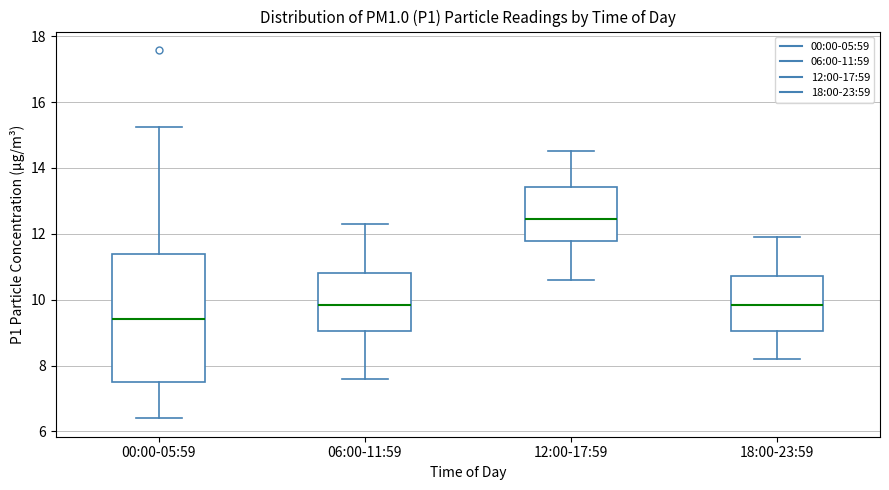

Where does the median line of the box for 06:00-11:59 sit on the y-axis? The values are not printed on the chart, so give them approximately, as read against the axis.

9.8